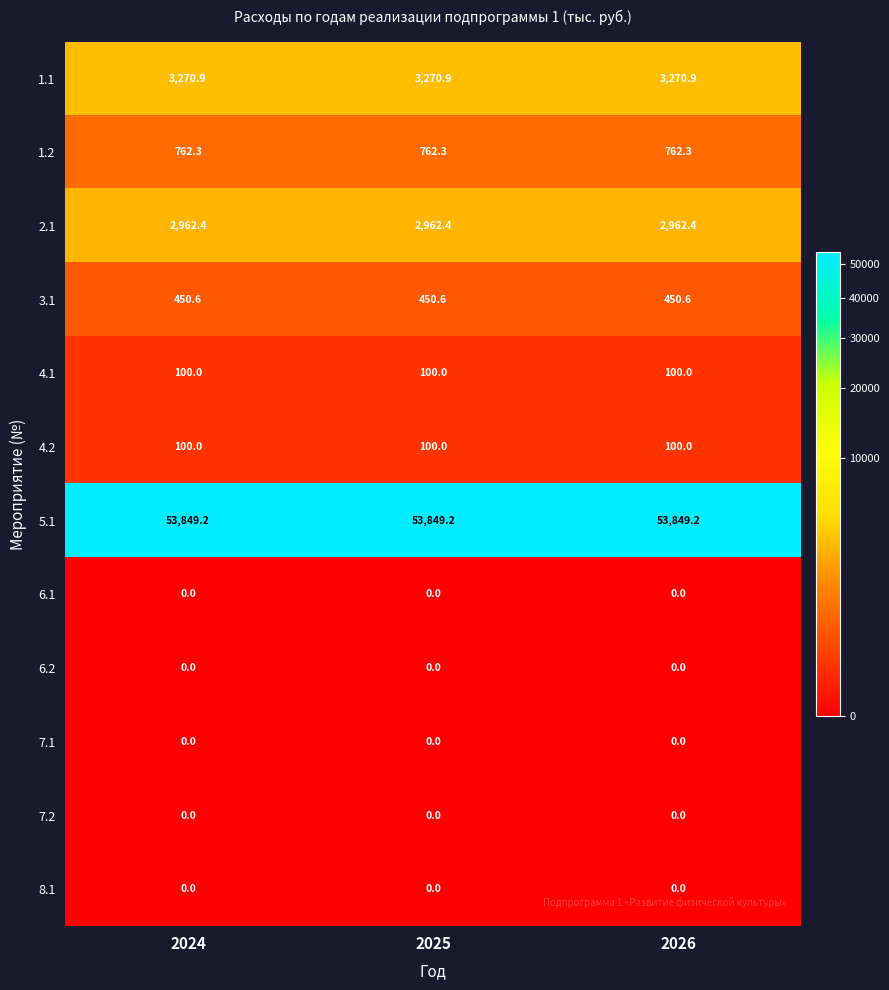

How many series are shown in this chart?

12